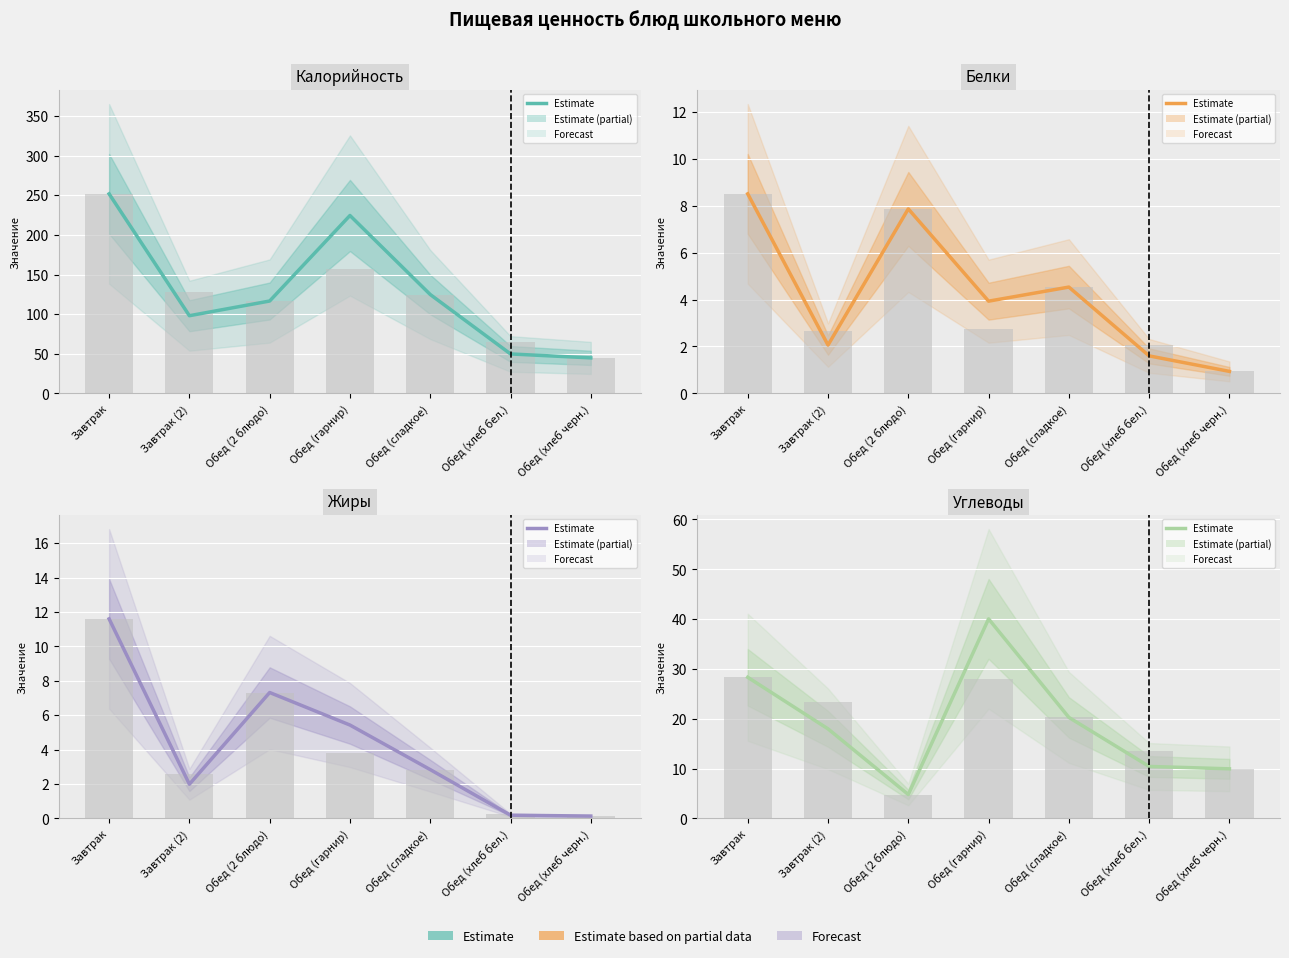

What is the lowest value of the Белки series?

0.9